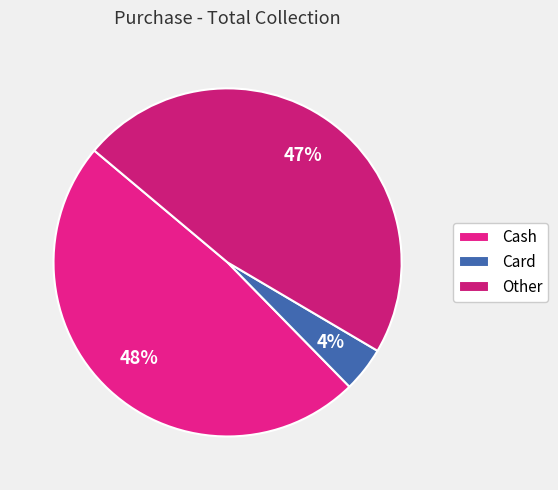

How many segments does this pie chart have?

3